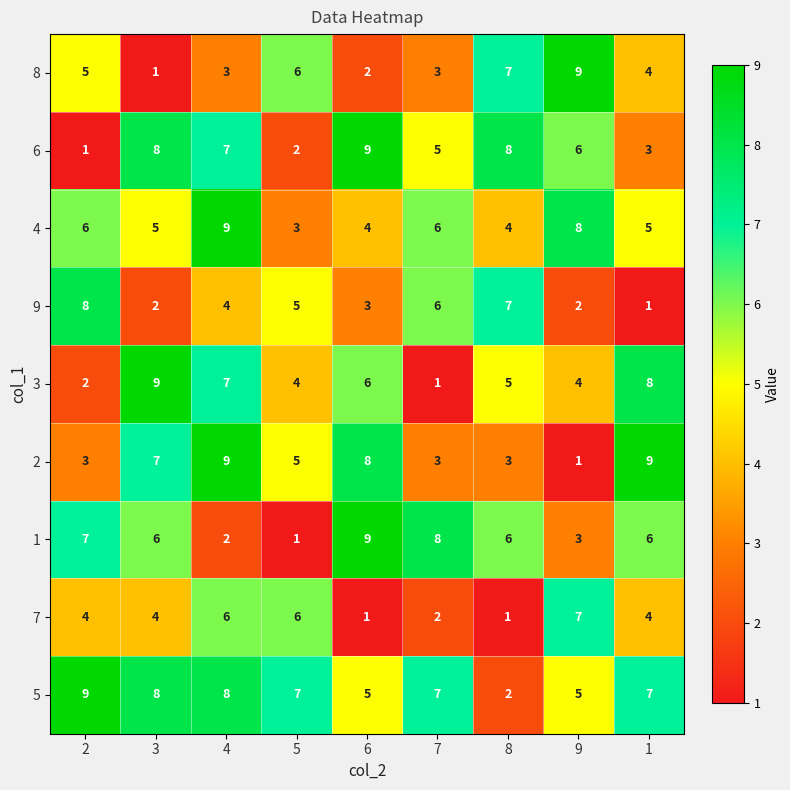

What is the sum of all 6 values?

49